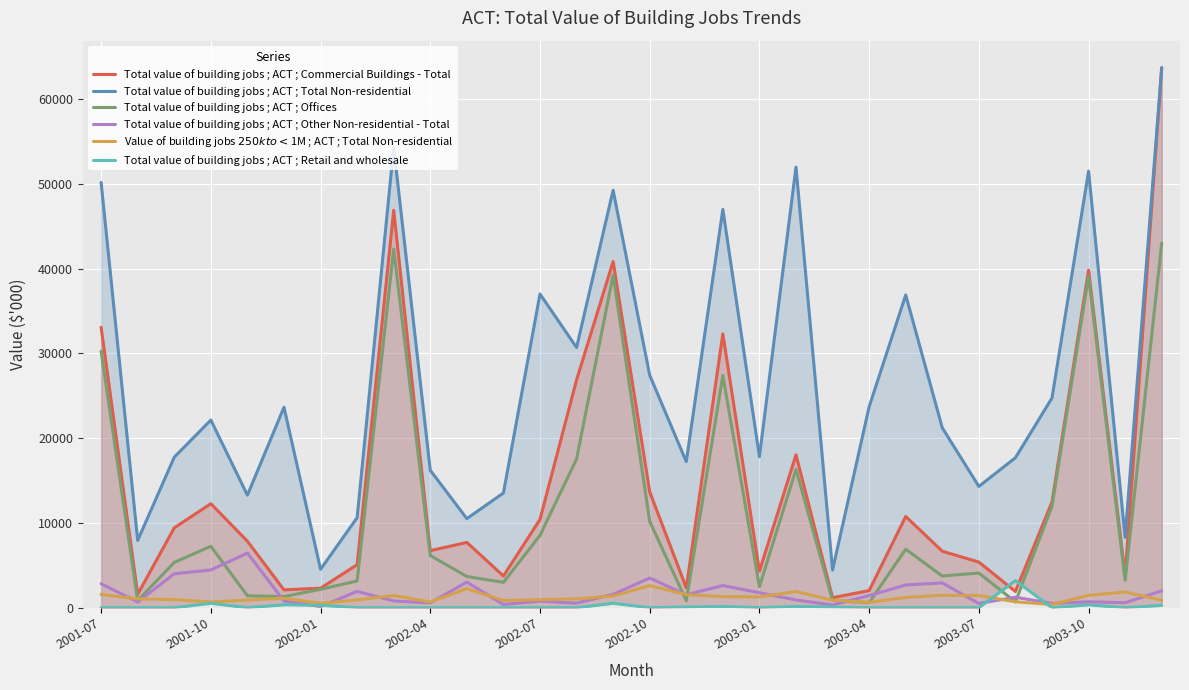

How many series are shown in this chart?

6